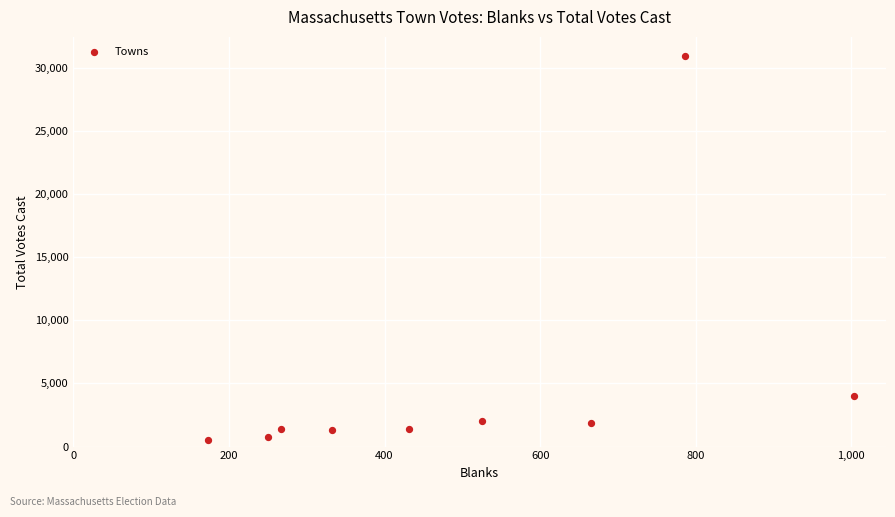

What Y value in the scatter plot is closest to 15715?

4001